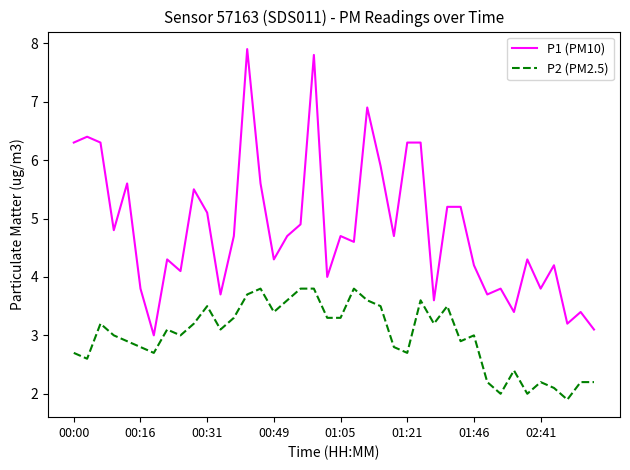

Which series has the largest total across all categories?

P1 (PM10)